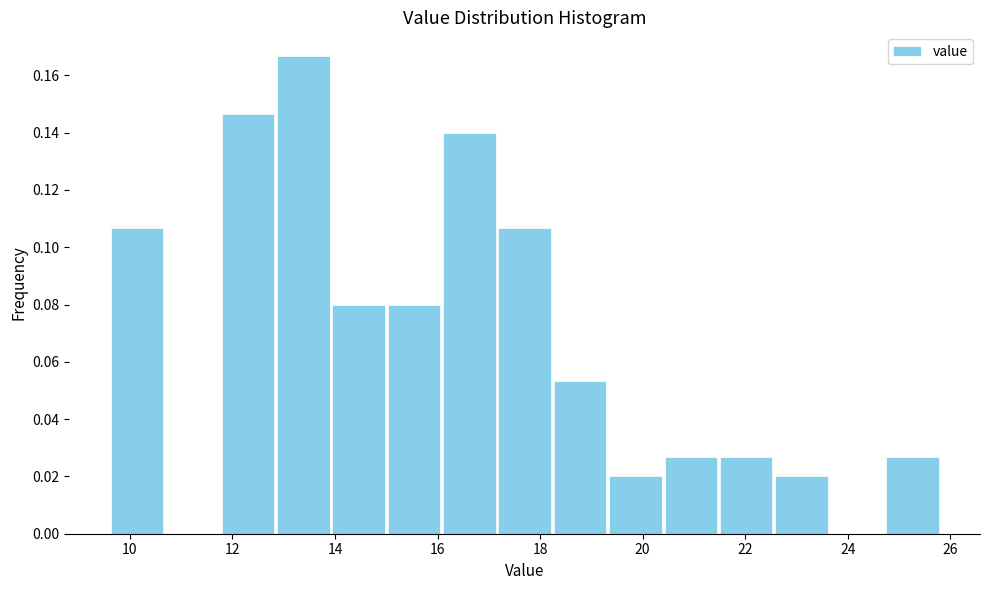

What is the height of the bar covering 21.48 to 22.56 on the x-axis? Neither the bar edges nor the heights are printed on the chart, so give them approximately, as read against the axes.

0.026